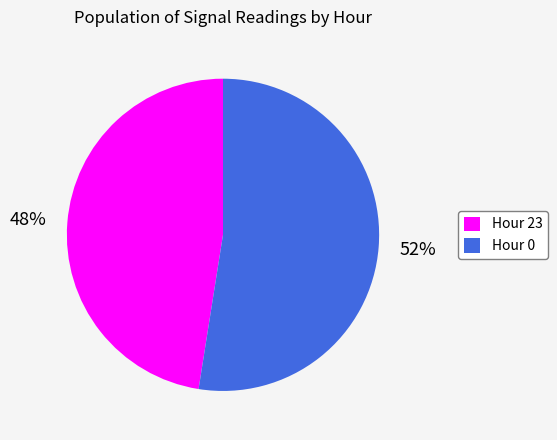

What is the largest slice in the pie chart?

Hour 0